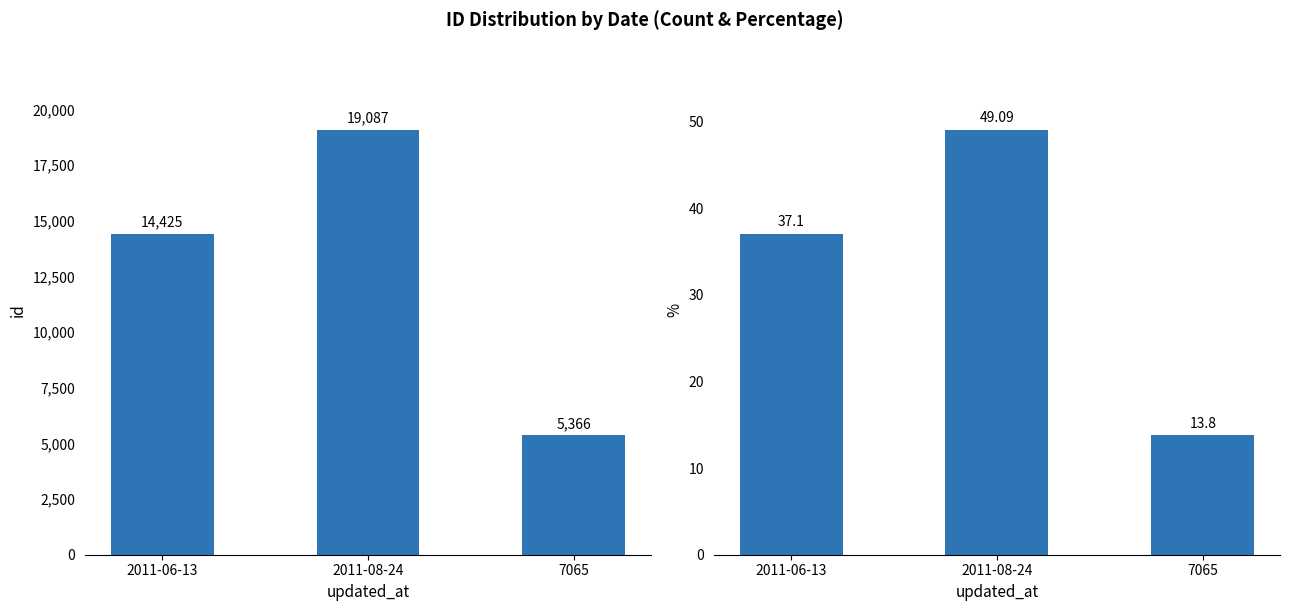

What is the value of the id bar at the 2nd from the left?

19087.0